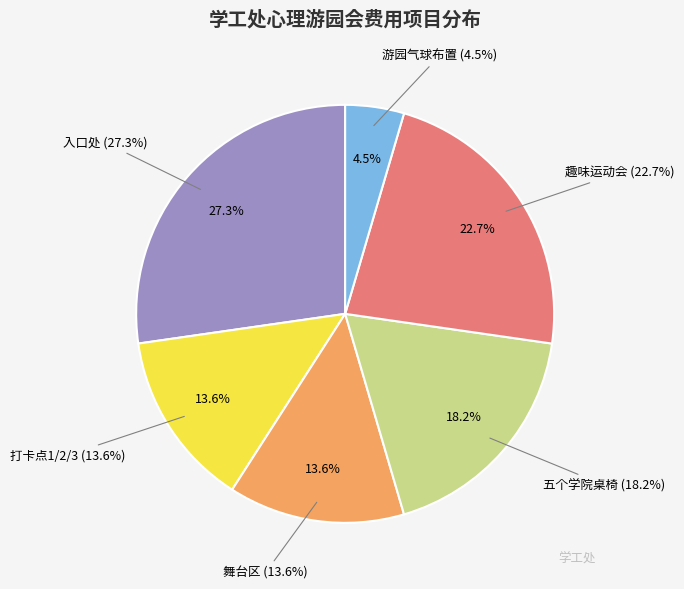

The 趣味运动会 slice represents 23% of the pie. True or false?

True